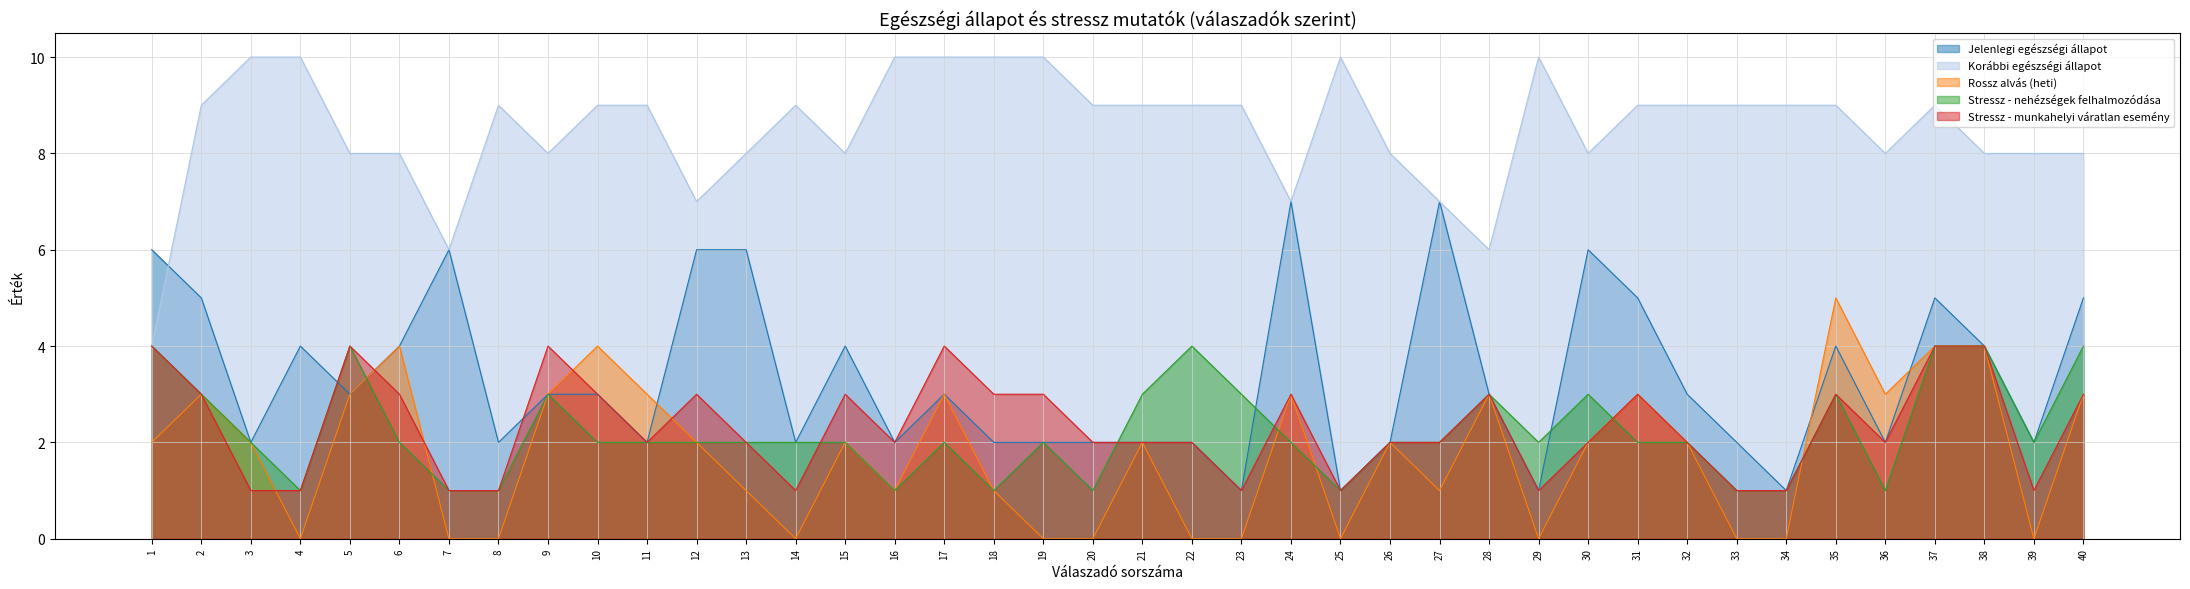

How many times do Rossz alvás (heti) and Stressz - nehézségek felhalmozódása cross each other?

6